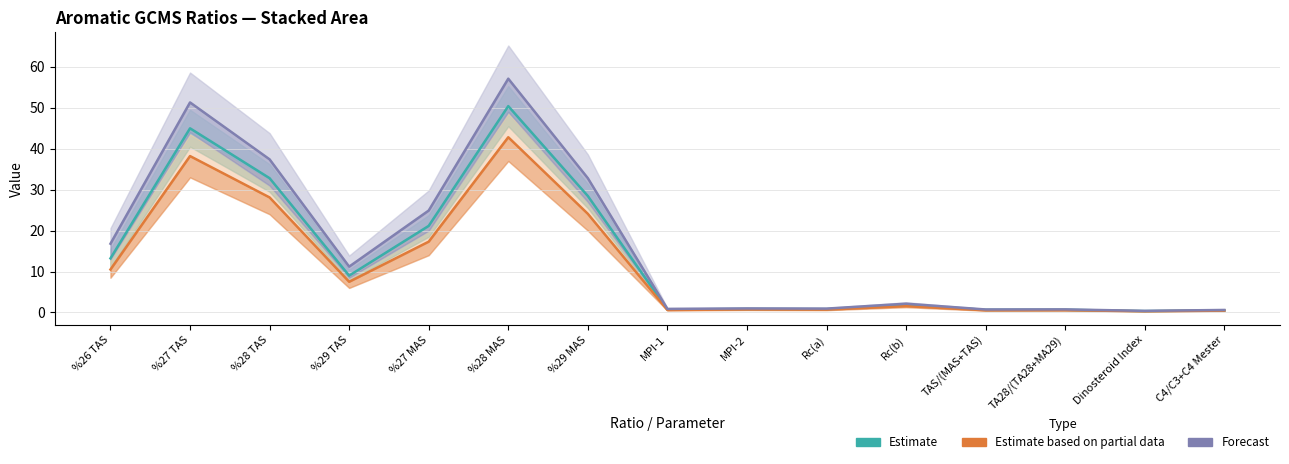

What is the difference between the second highest and minimum values in the Estimate series?

44.6